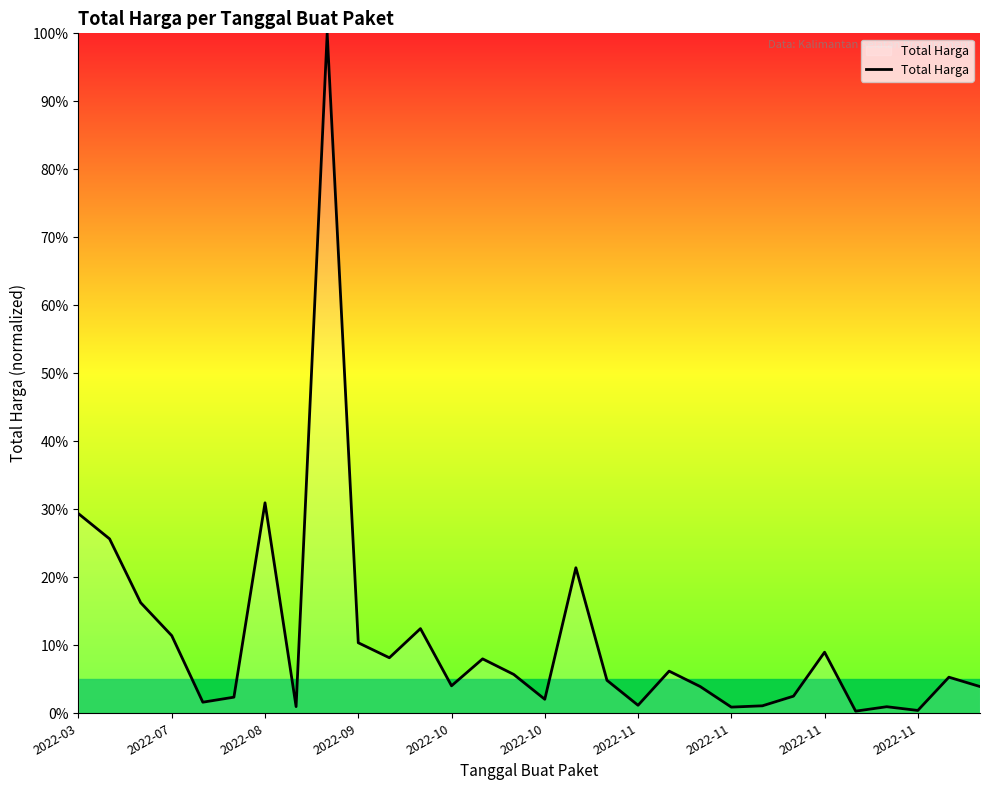

What is the difference between the maximum and minimum values?

99.7